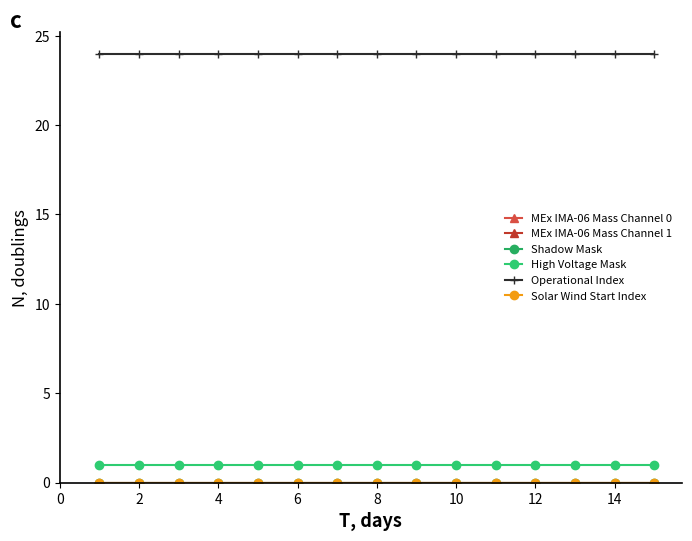

Does the chart have visible grid lines?

No